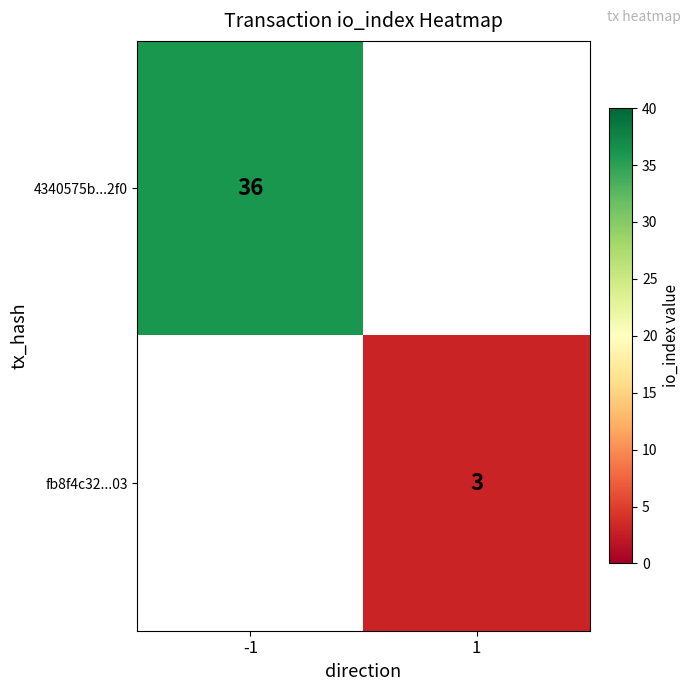

At which category does the chart reach its minimum across all series?

1